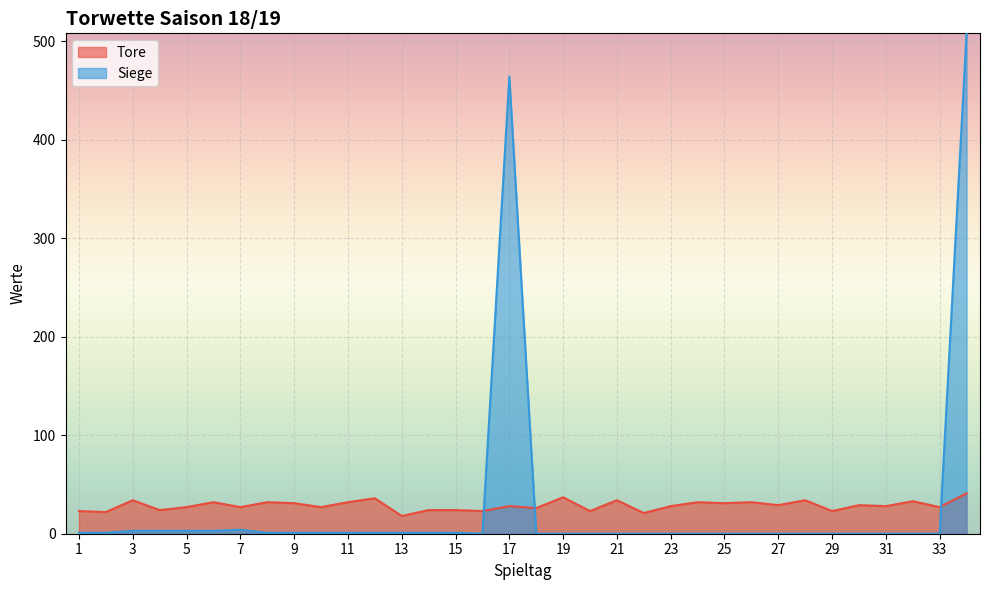

How many times do Tore and Siege cross each other?

3